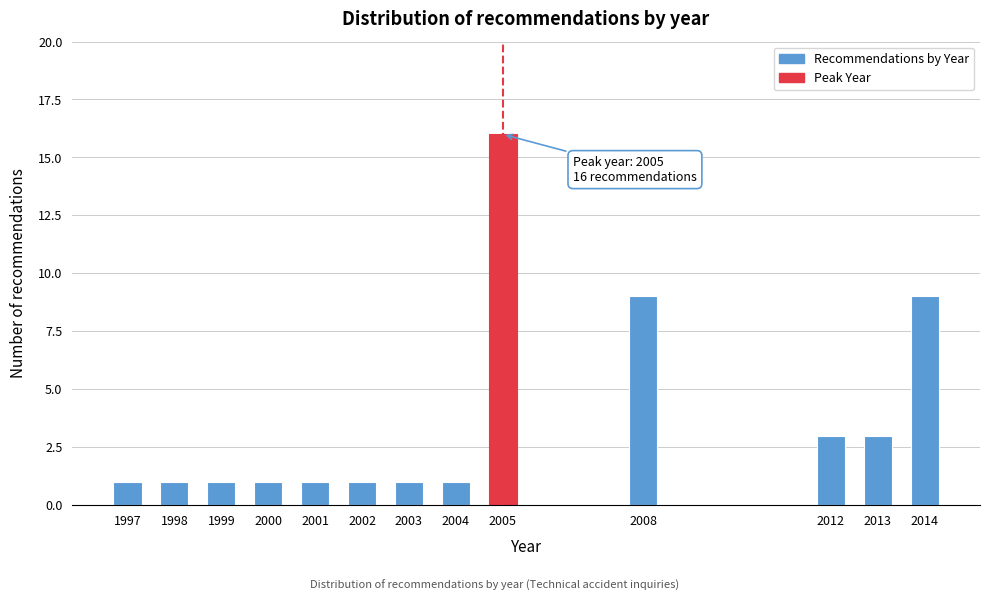

Reading right to left, what are all the values shown in this chart?

2014=9	2013=3	2012=3	2008=9	2005=16	2004=1	2003=1	2002=1	2001=1	2000=1	1999=1	1998=1	1997=1